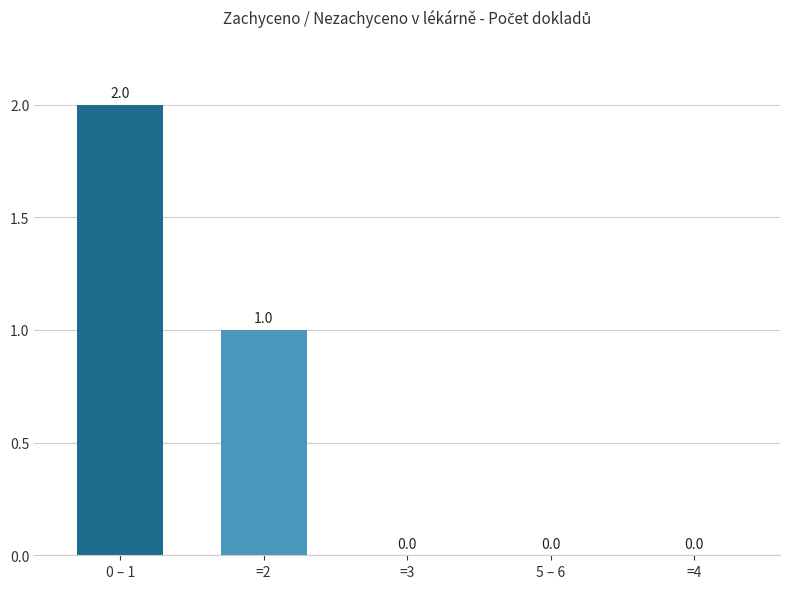

What value does the data have at =2?

1